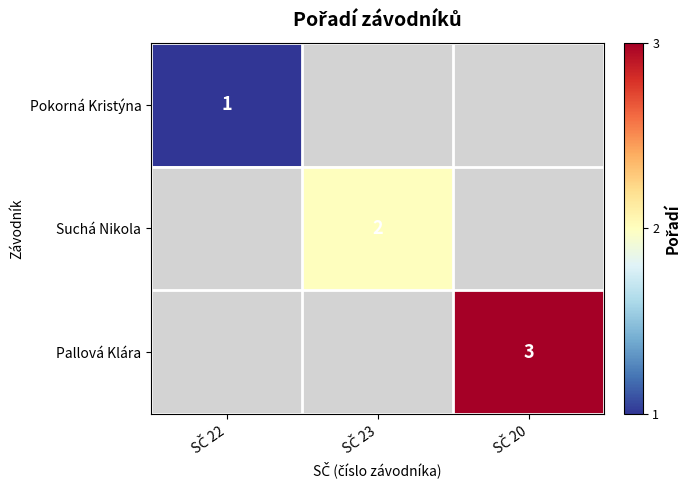

What is the highest value of the Pokorná Kristýna series?

1.0